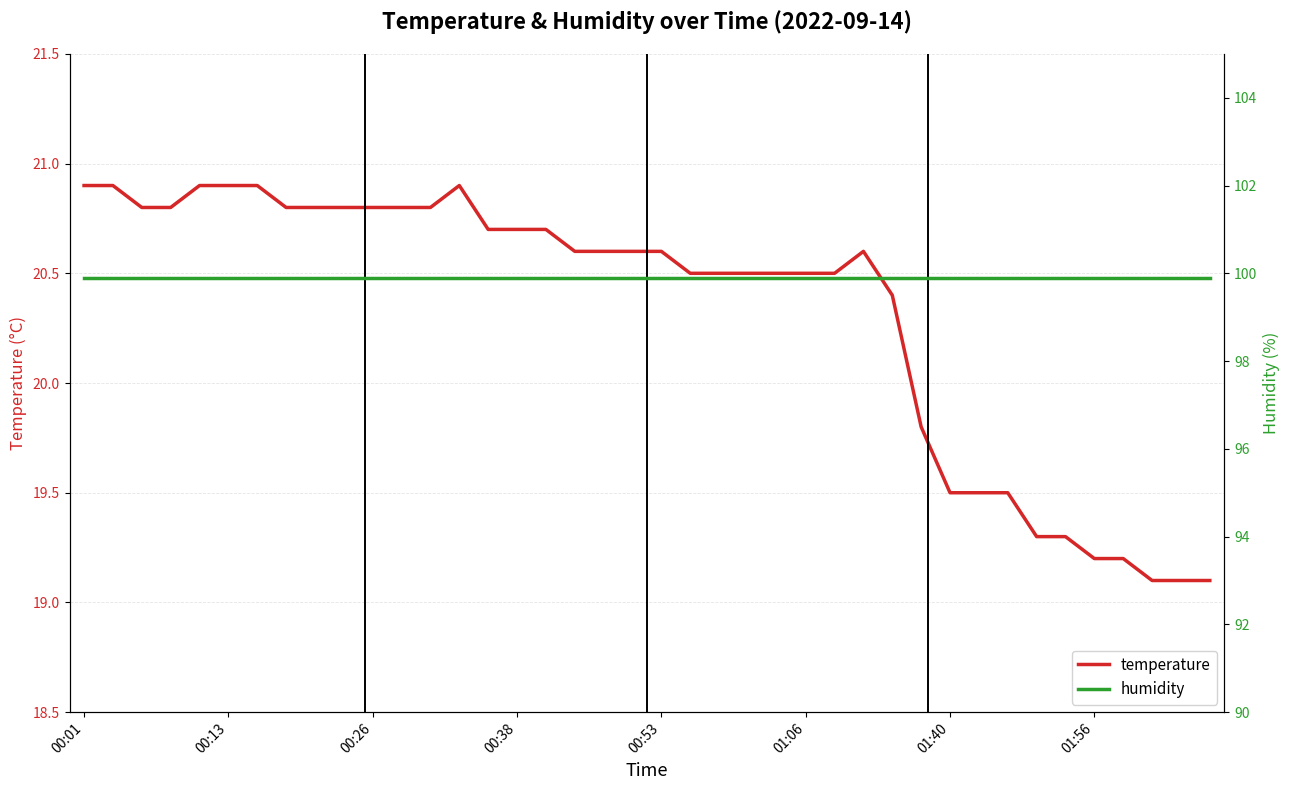

At which label does temperature first exceed 20?

00:01